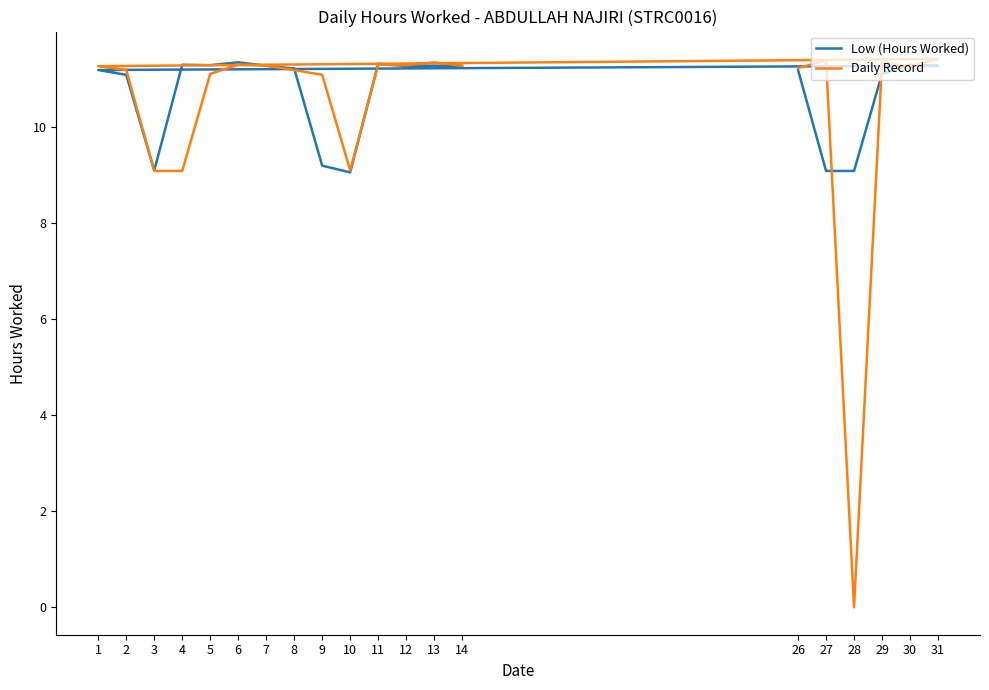

What is the sum of all Low (Hours Worked) values?

214.1